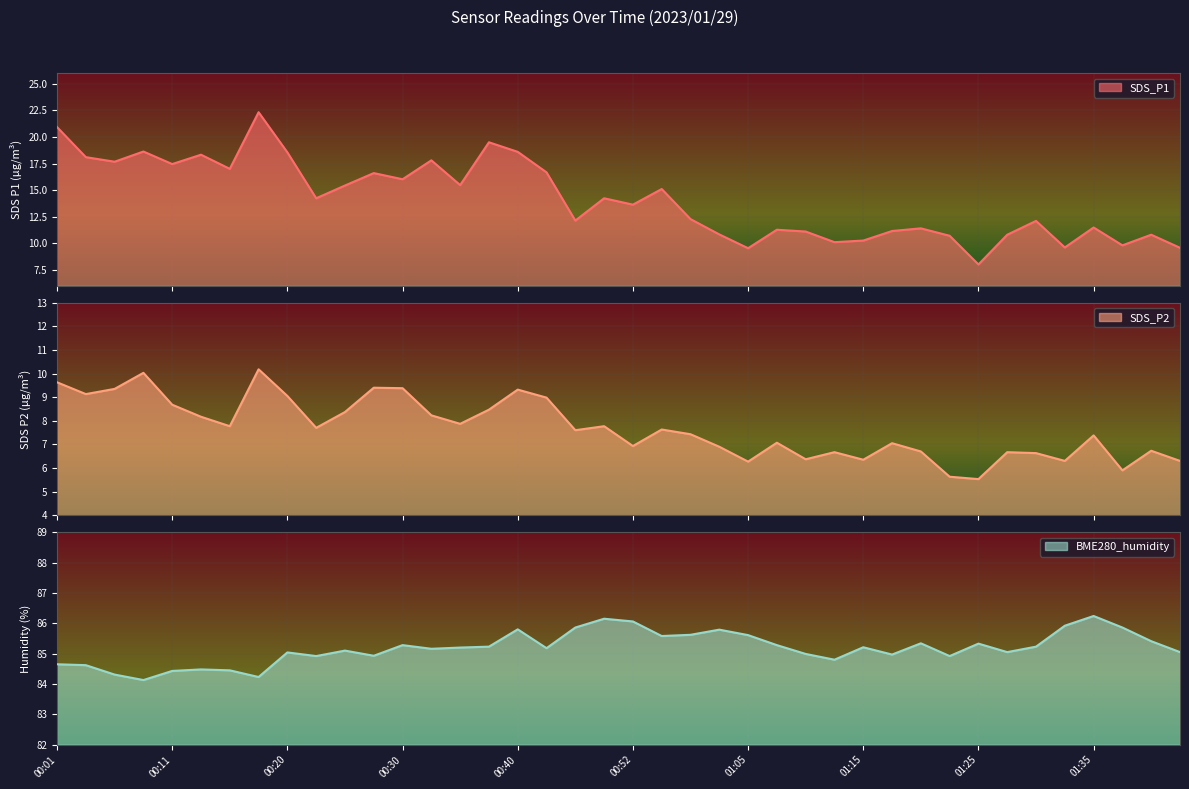

In SDS_P2, how many points are lower than both neighbors (excluding endpoints)?

12